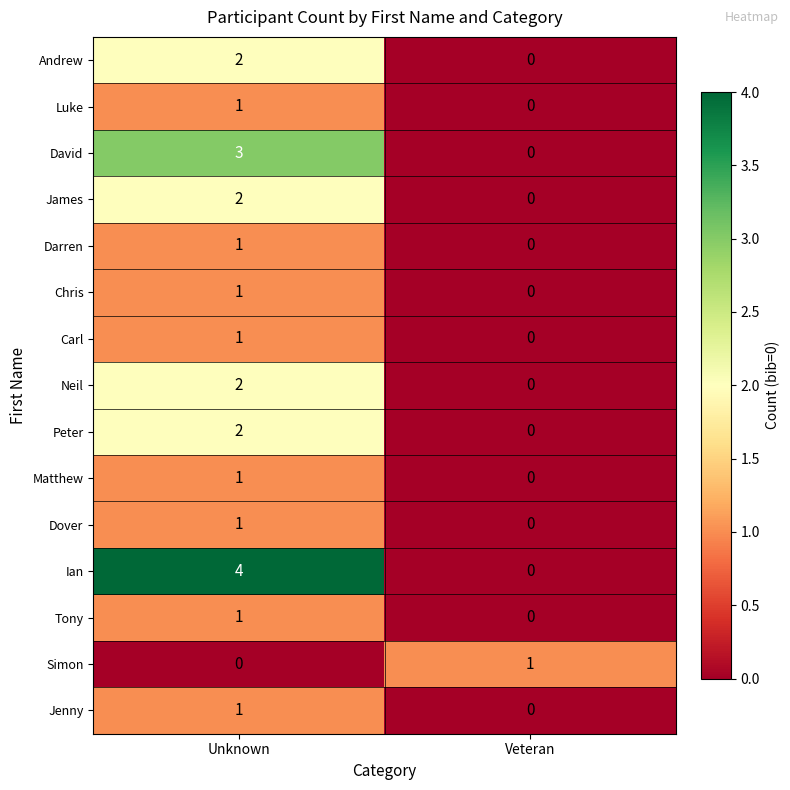

Between Unknown and Veteran, which series saw the biggest shift?

Ian